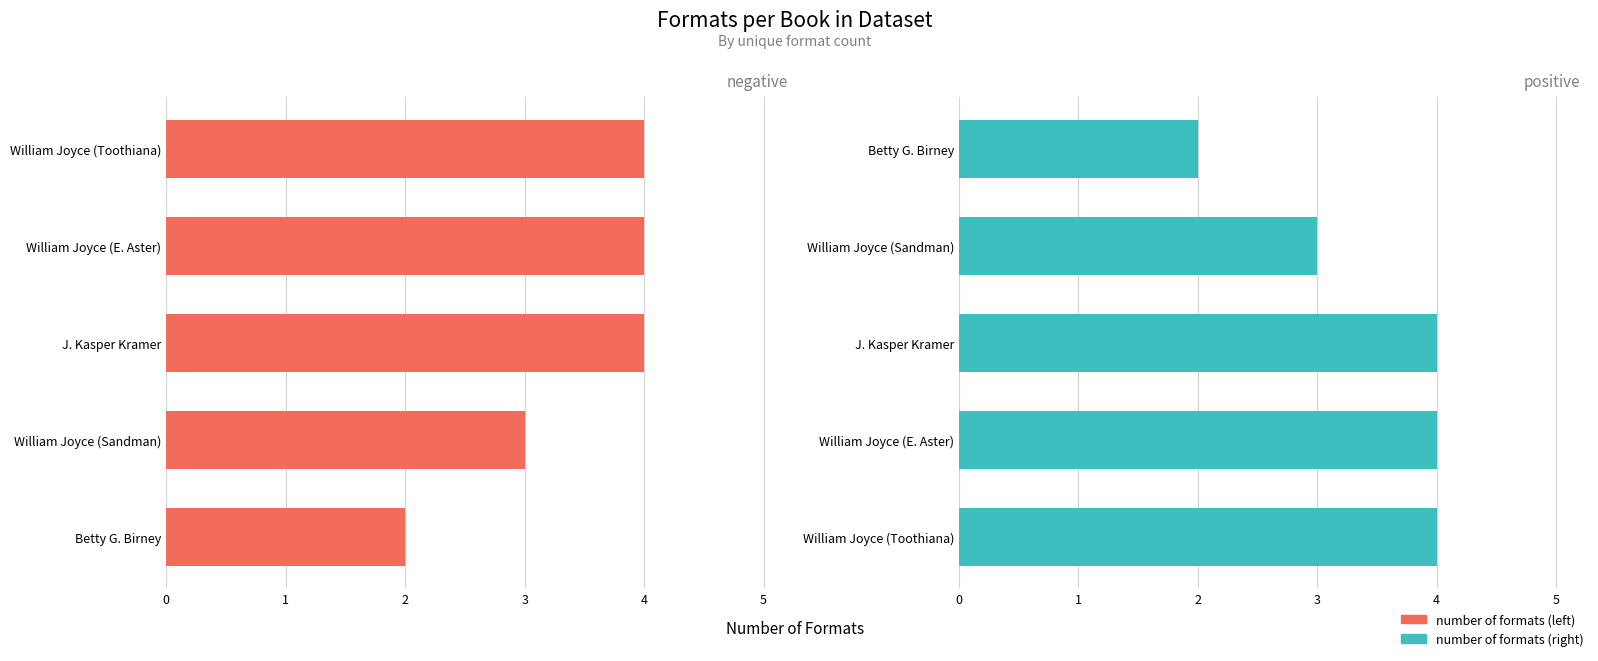

The value of number of formats (right) at William Joyce (Toothiana) is 4. True or false?

True